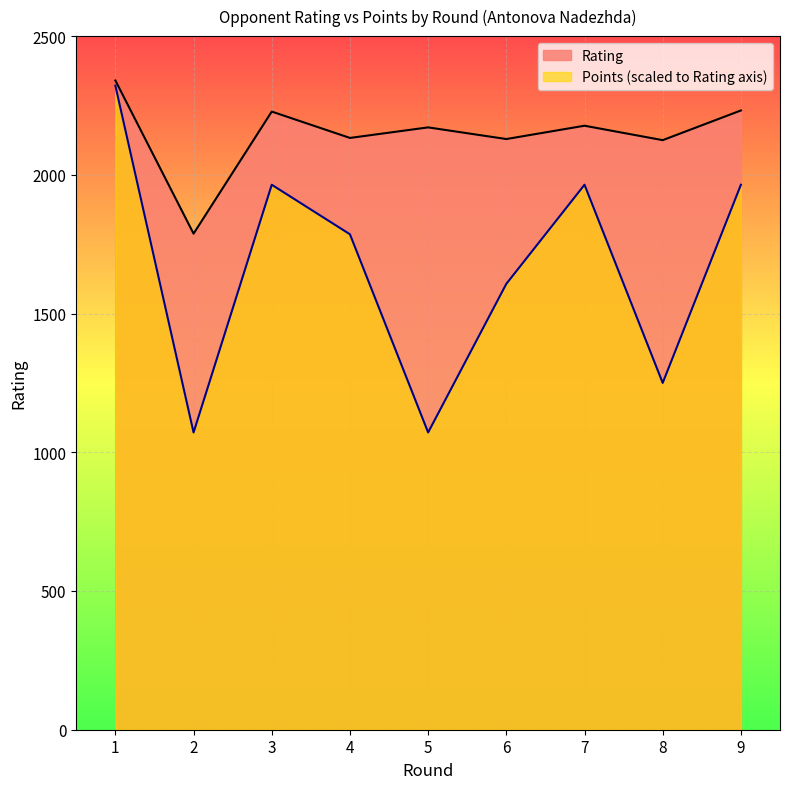

True or false: Rating and Points intersect in this chart.

False